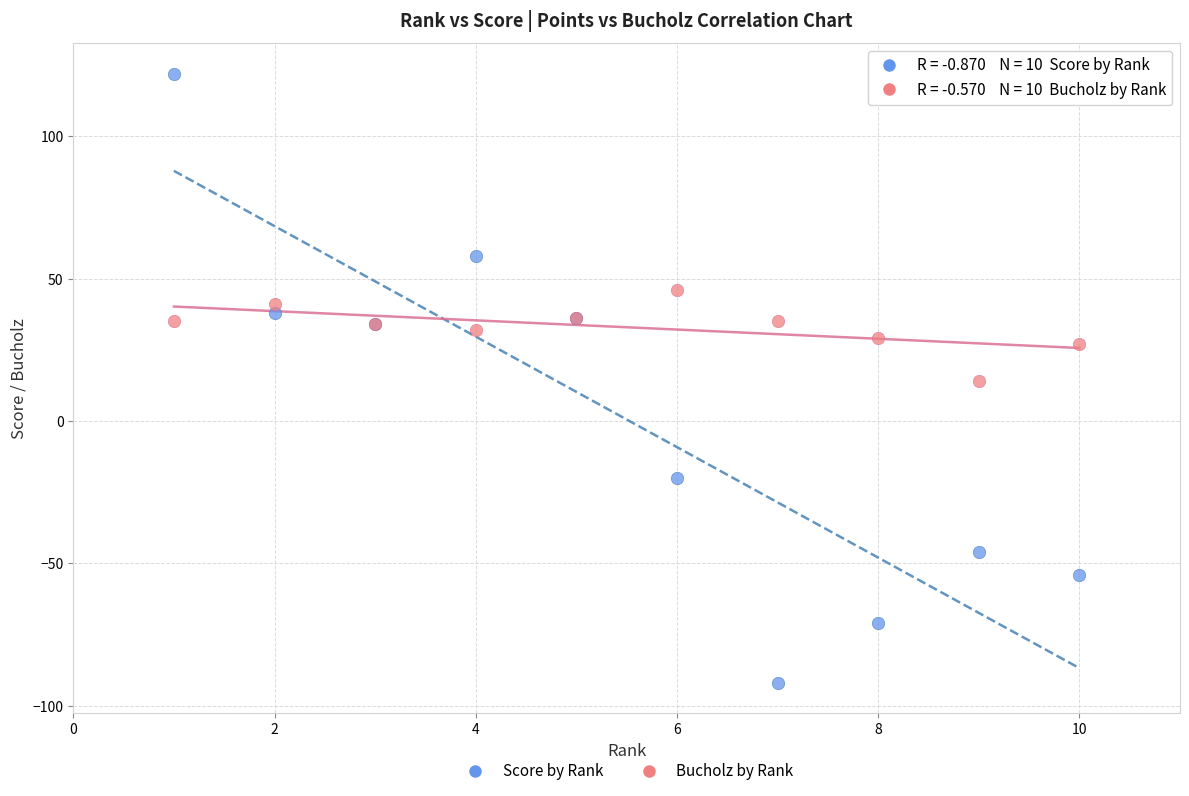

Which series contains the highest Y value?

Score by Rank